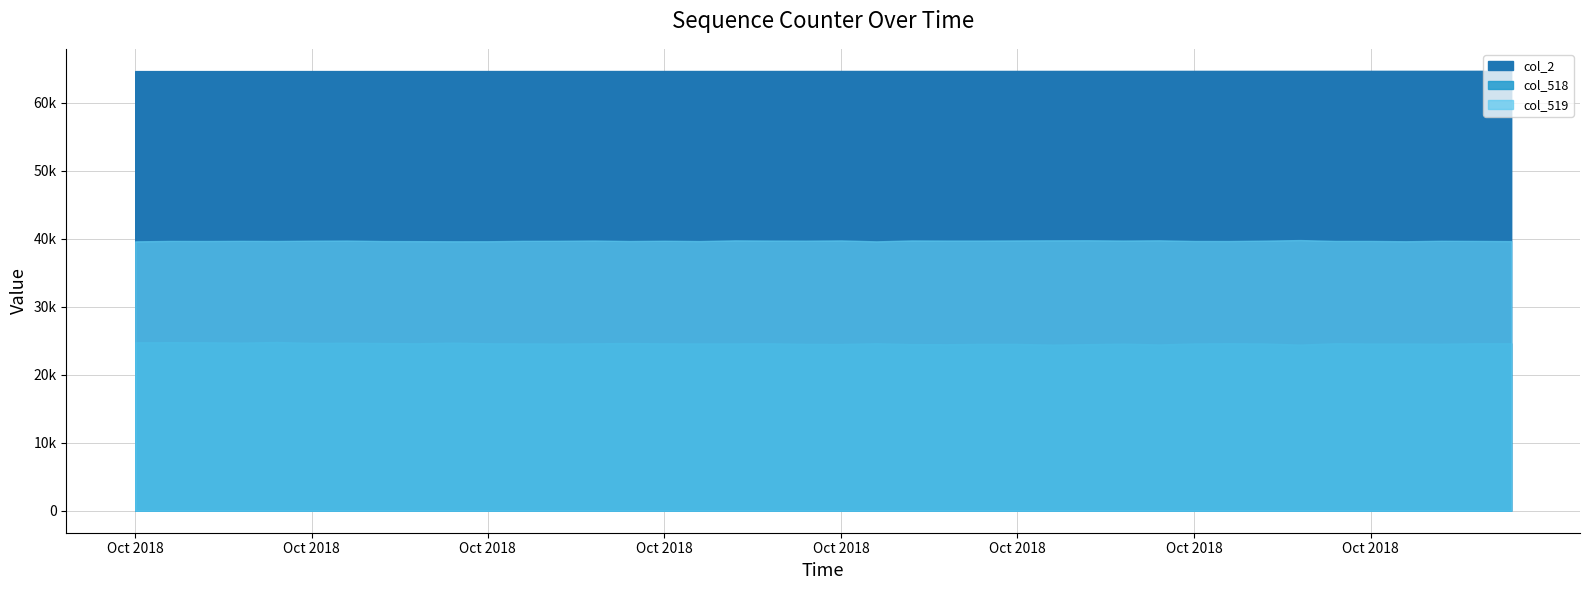

True or false: the data shows 38171 at 64633.

False